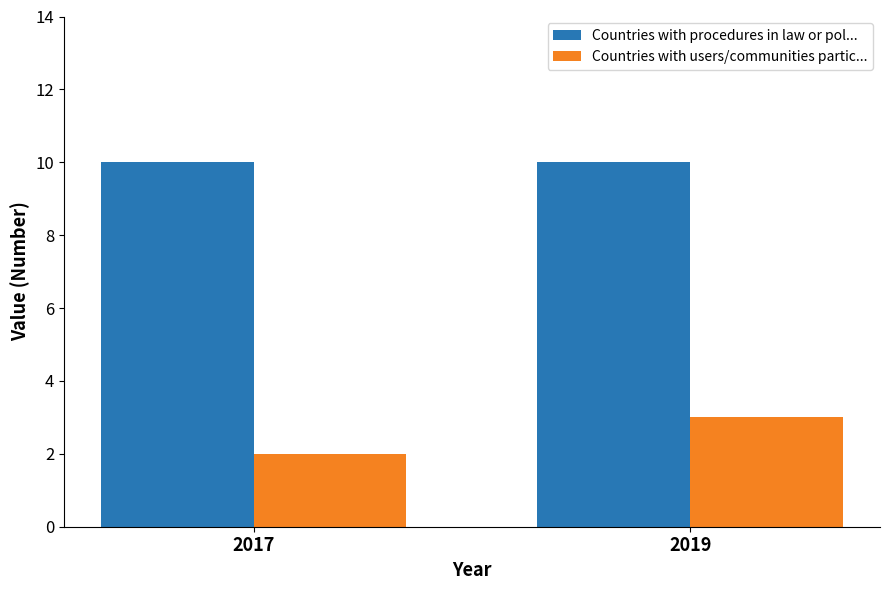

What is the sum of all Countries with users/communities partic... values?

5